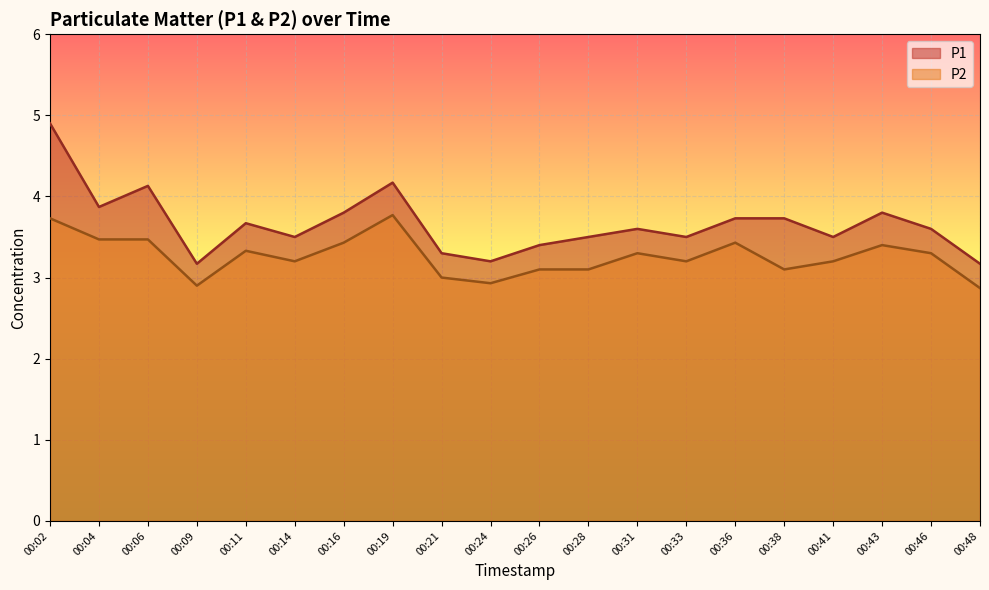

True or false: P2 and P1 cross at least once.

False